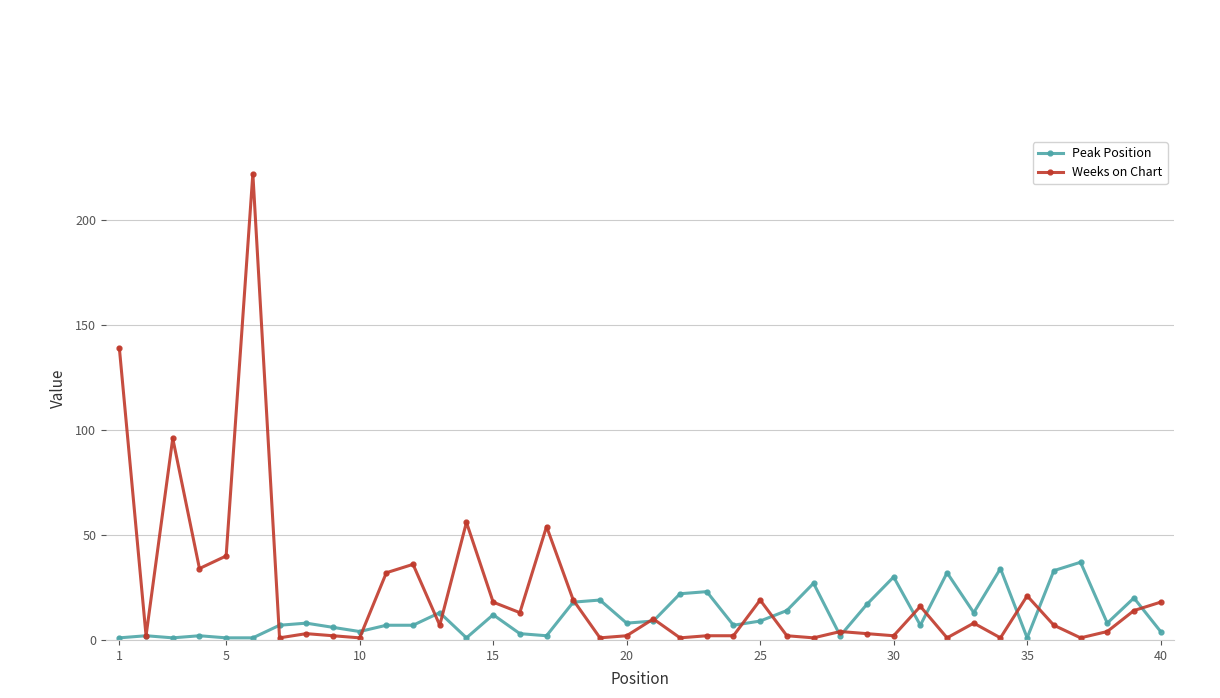

Rank the series by their maximum value, from lowest to highest.

Peak Position, Weeks on Chart